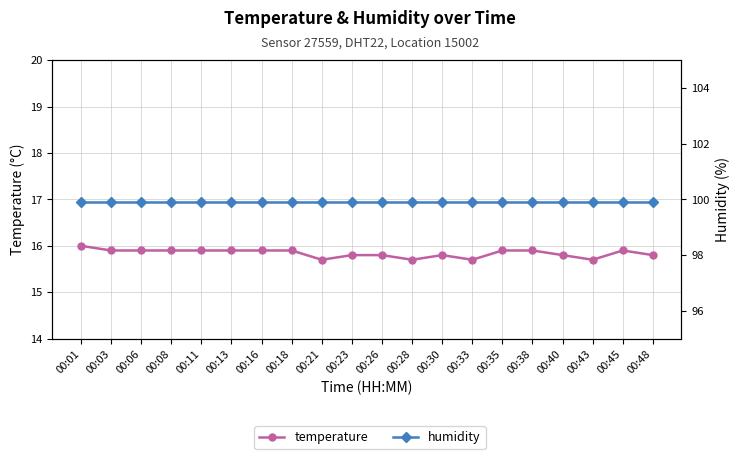

True or false: temperature has a value of 16.0 at 00:01.

True